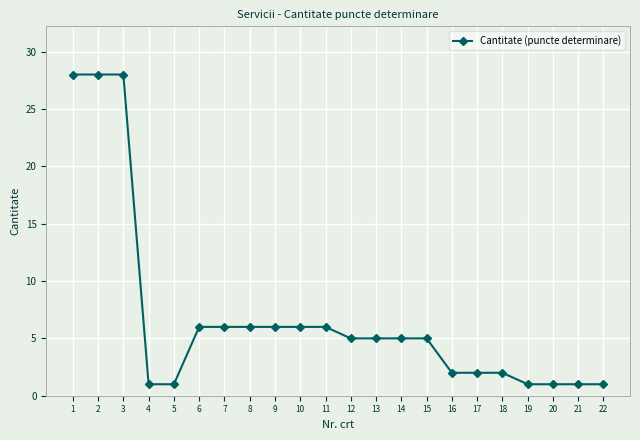

What is the maximum value shown in the chart?

28